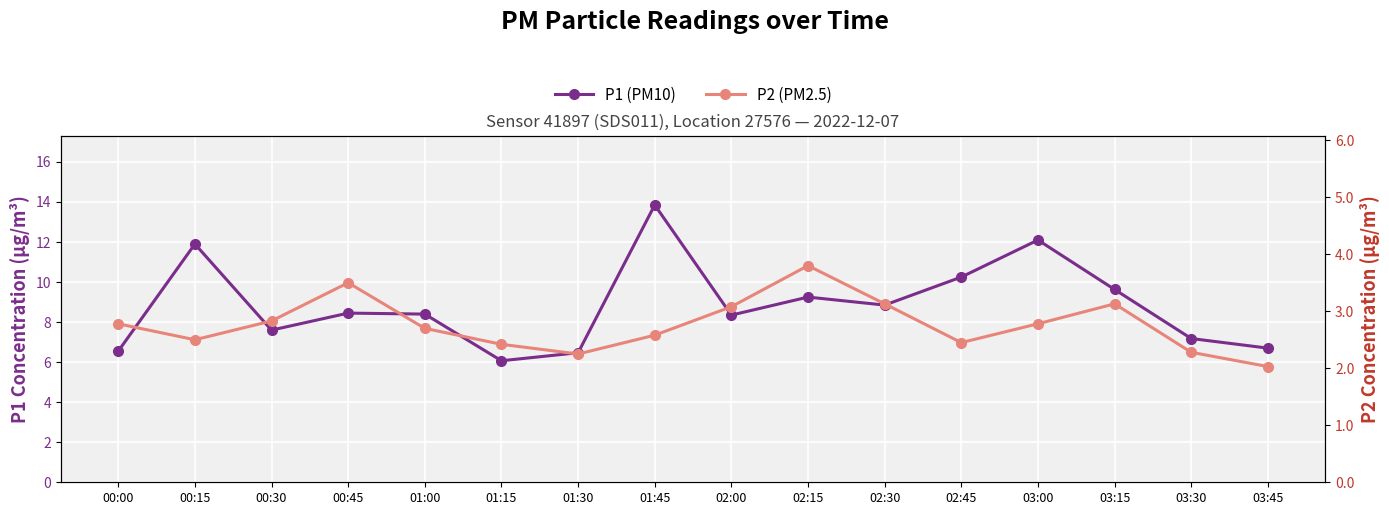

True or false: P2 (PM2.5) and P1 (PM10) intersect in this chart.

False